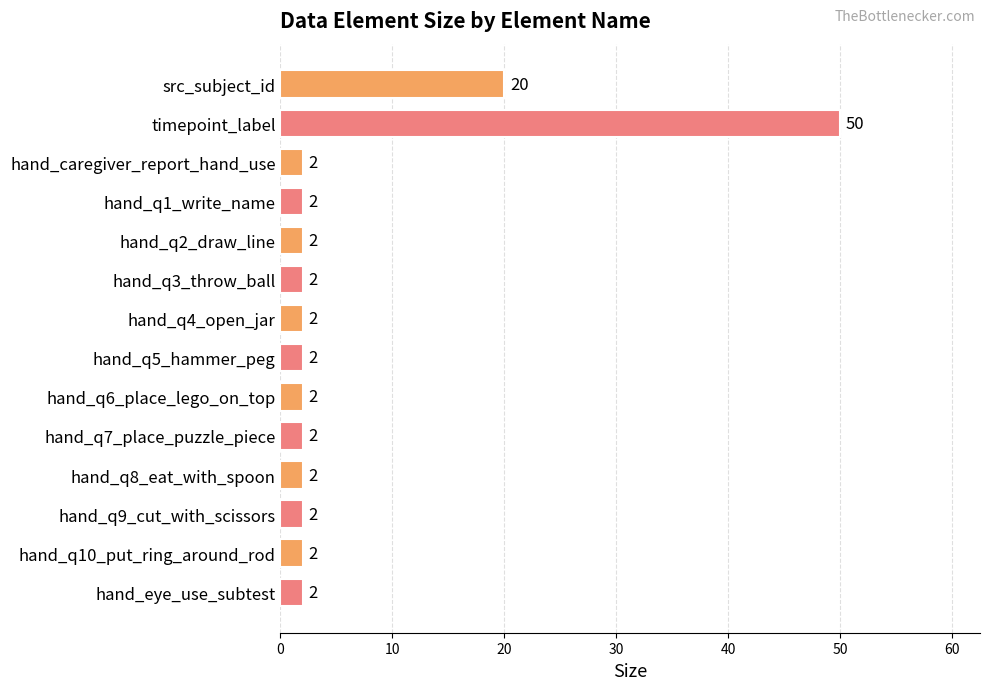

What is the smallest value displayed?

2